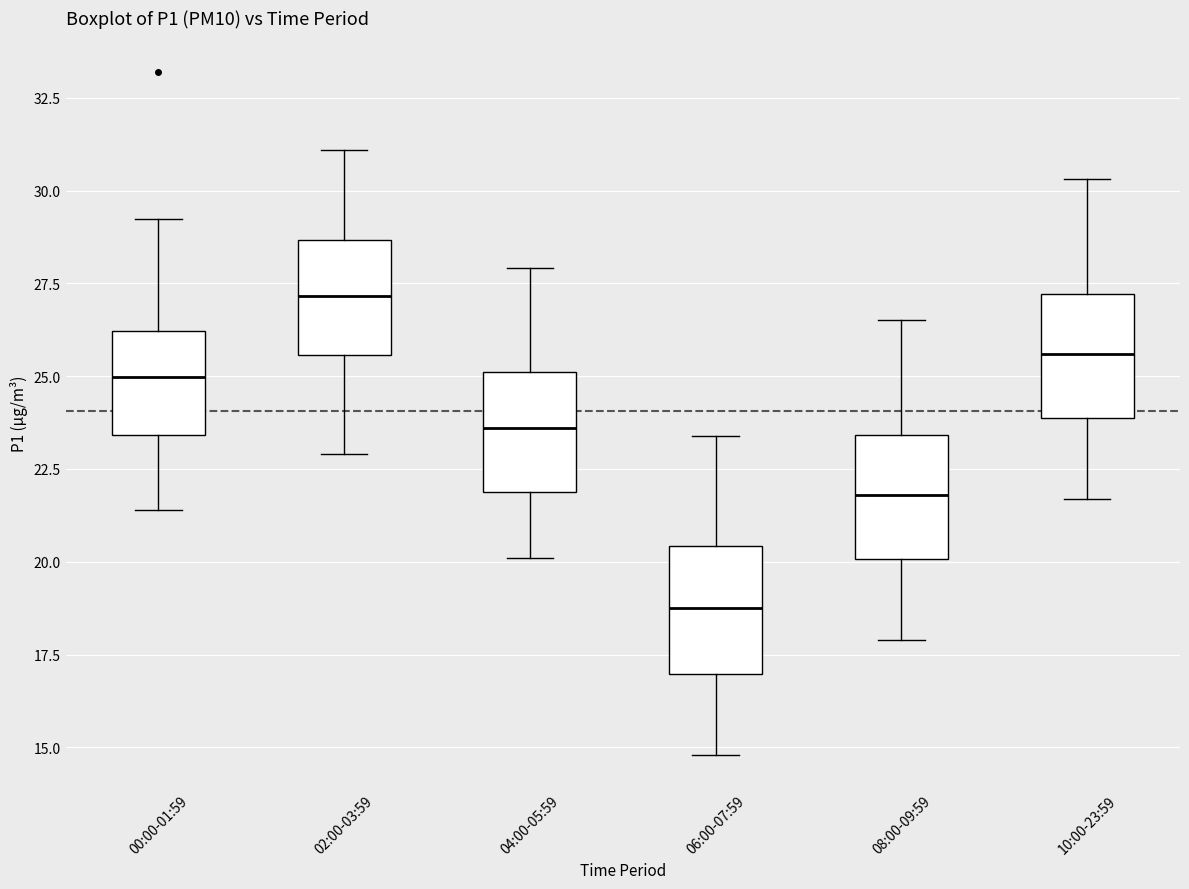

Which box's median line is the lowest?

06:00-07:59